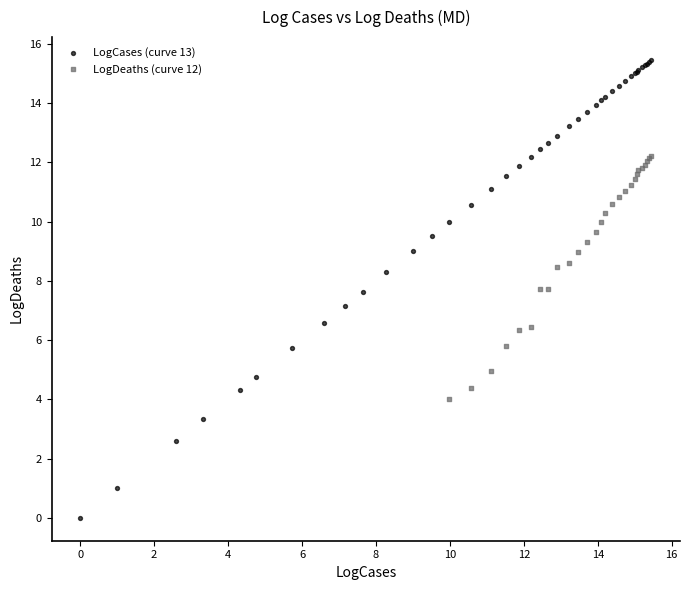

Which series has the largest Y range (max minus min)?

LogCases (curve 13)